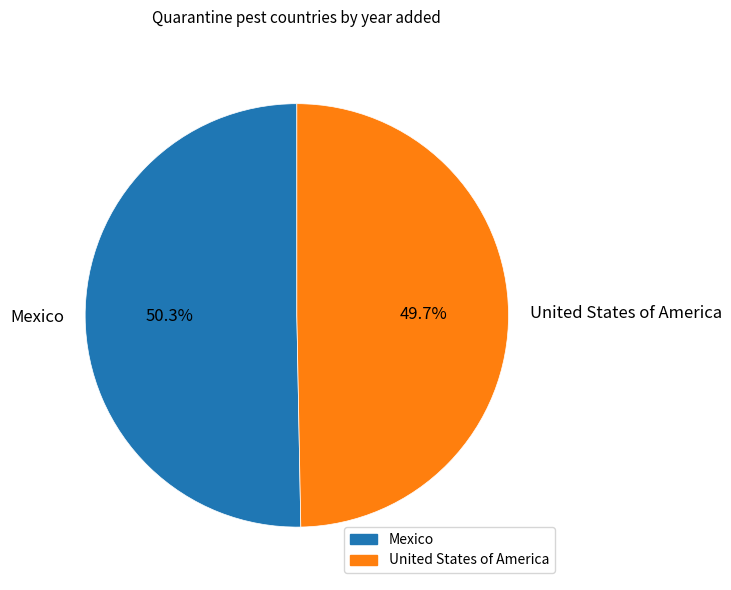

Is it true that United States of America is 50% of the pie?

True